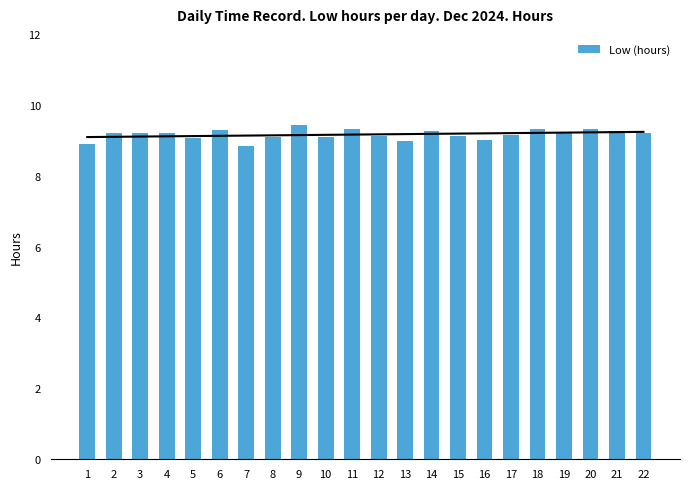

What is the sum of all values?

201.6